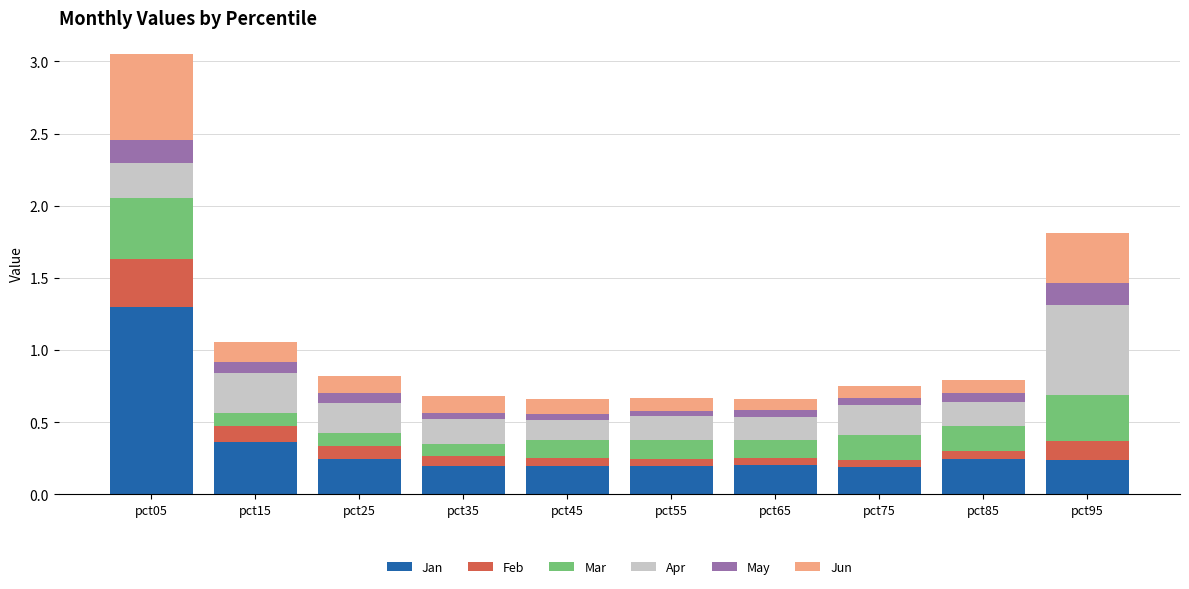

The Jan series shows 0.0 at pct45. True or false?

False